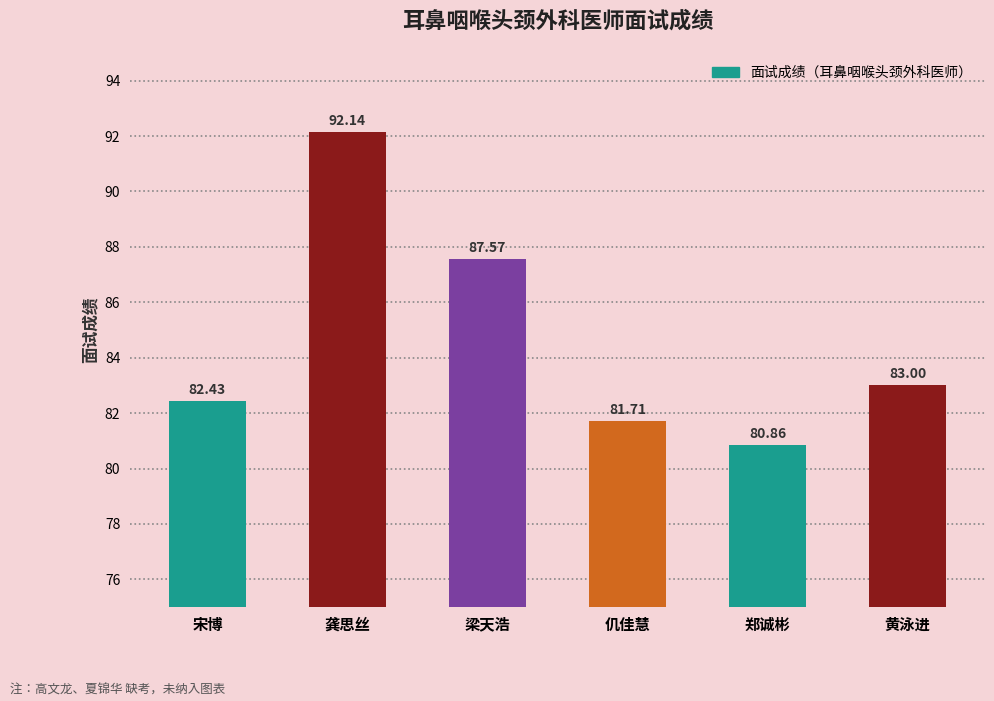

What is the label of the 5th bar from the right?

龚思丝